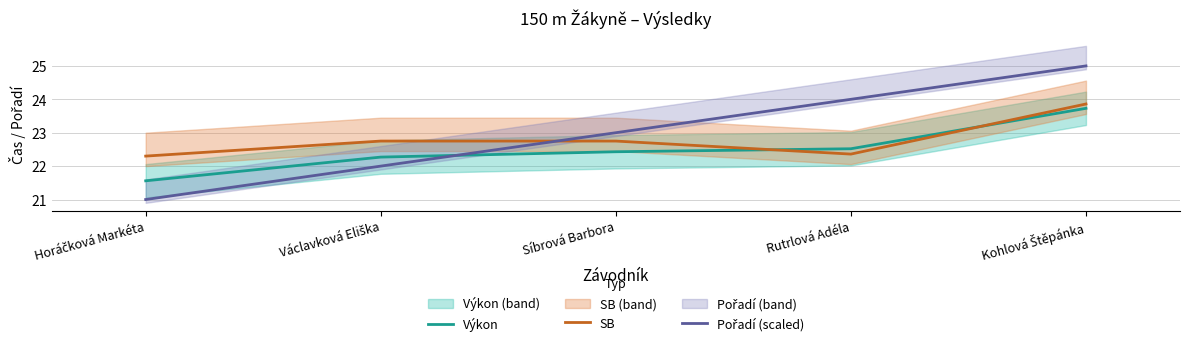

Reading right to left, extract all data points from this chart.

Výkon: 23.7	22.5	22.4	22.3	21.6
SB: 23.9	22.4	22.8	22.8	22.3
Pořadí (scaled): 25.0	24.0	23.0	22.0	21.0